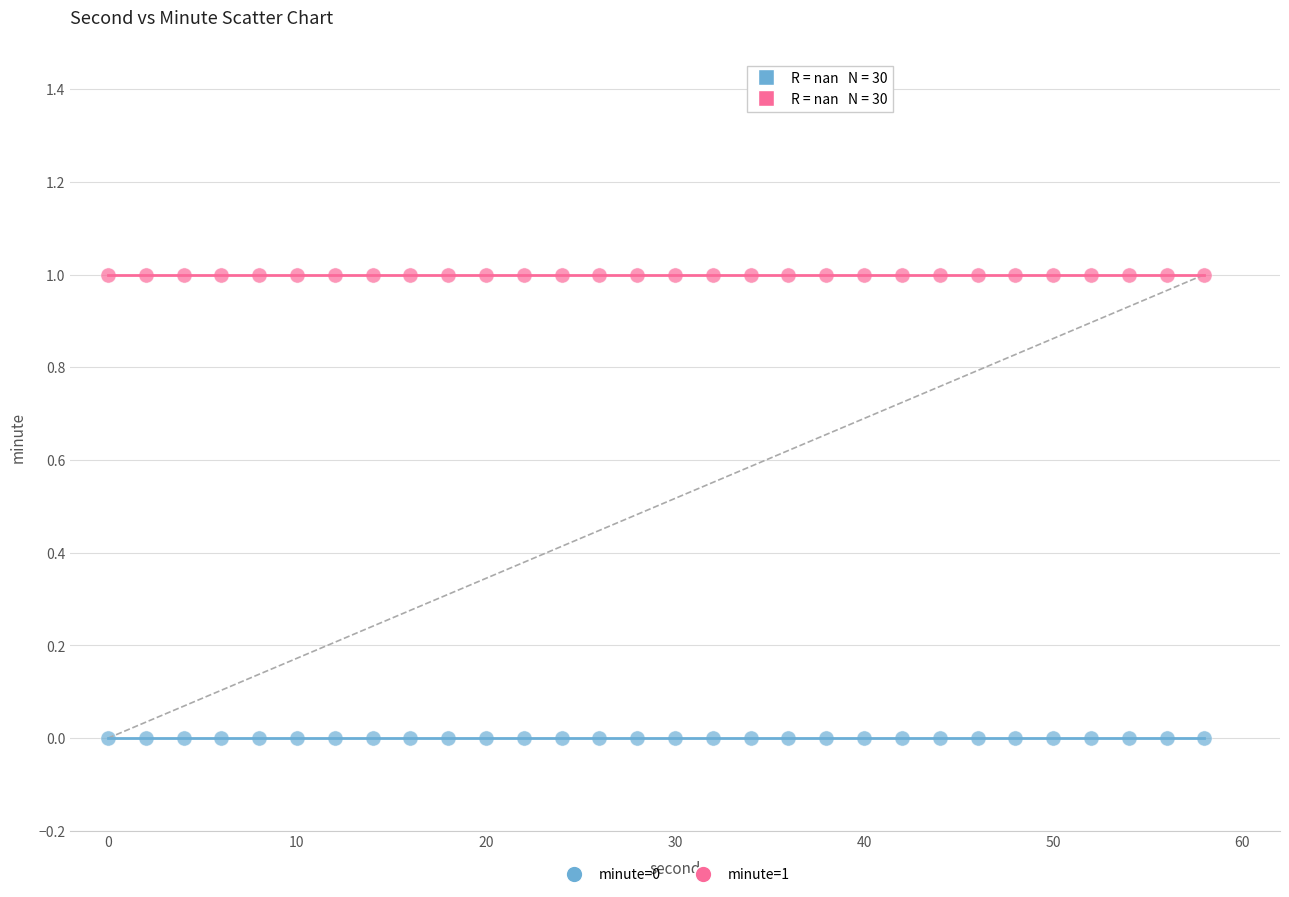

Which series contains the highest Y value?

minute=1